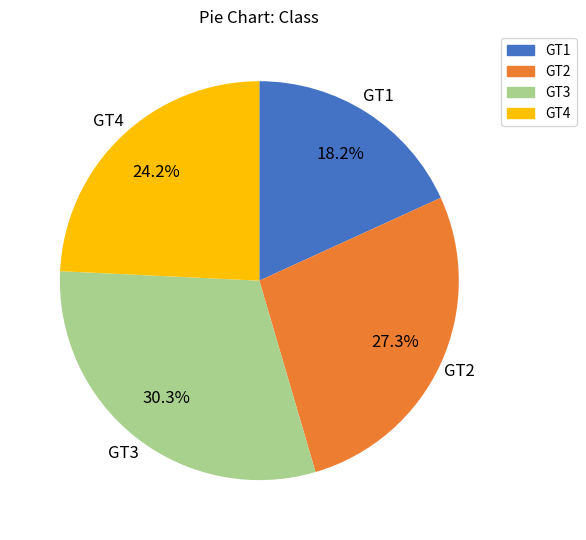

Does any single category account for the majority?

No